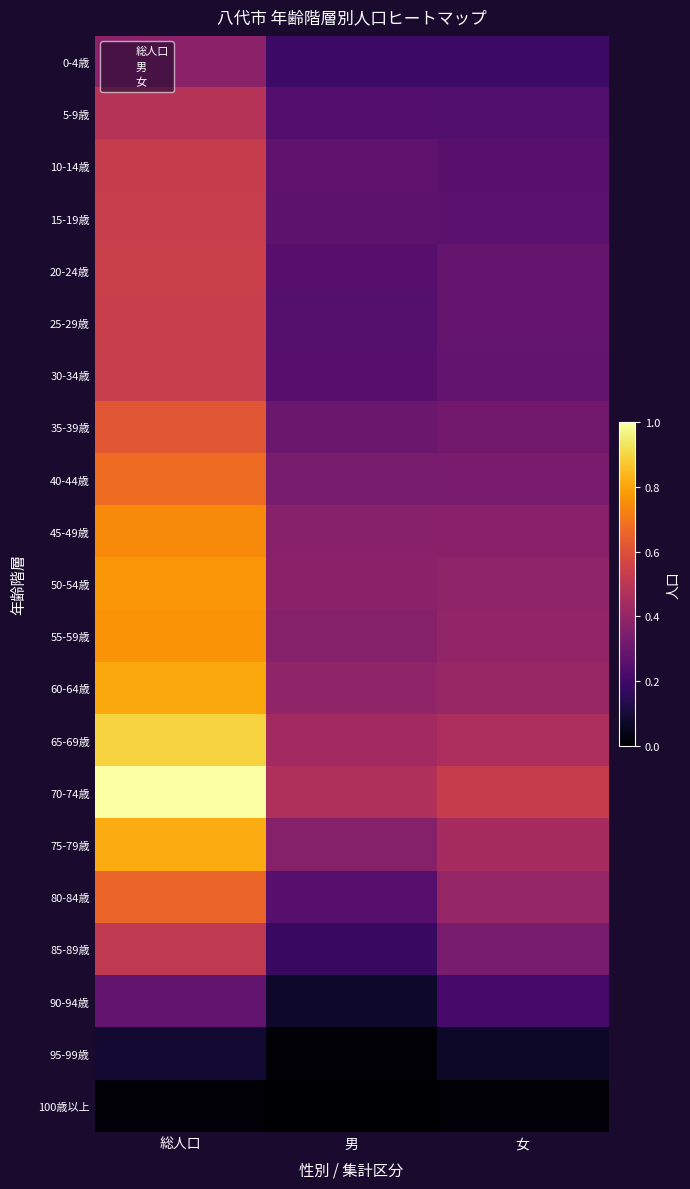

What is the difference between the highest and lowest values at 女?

0.5